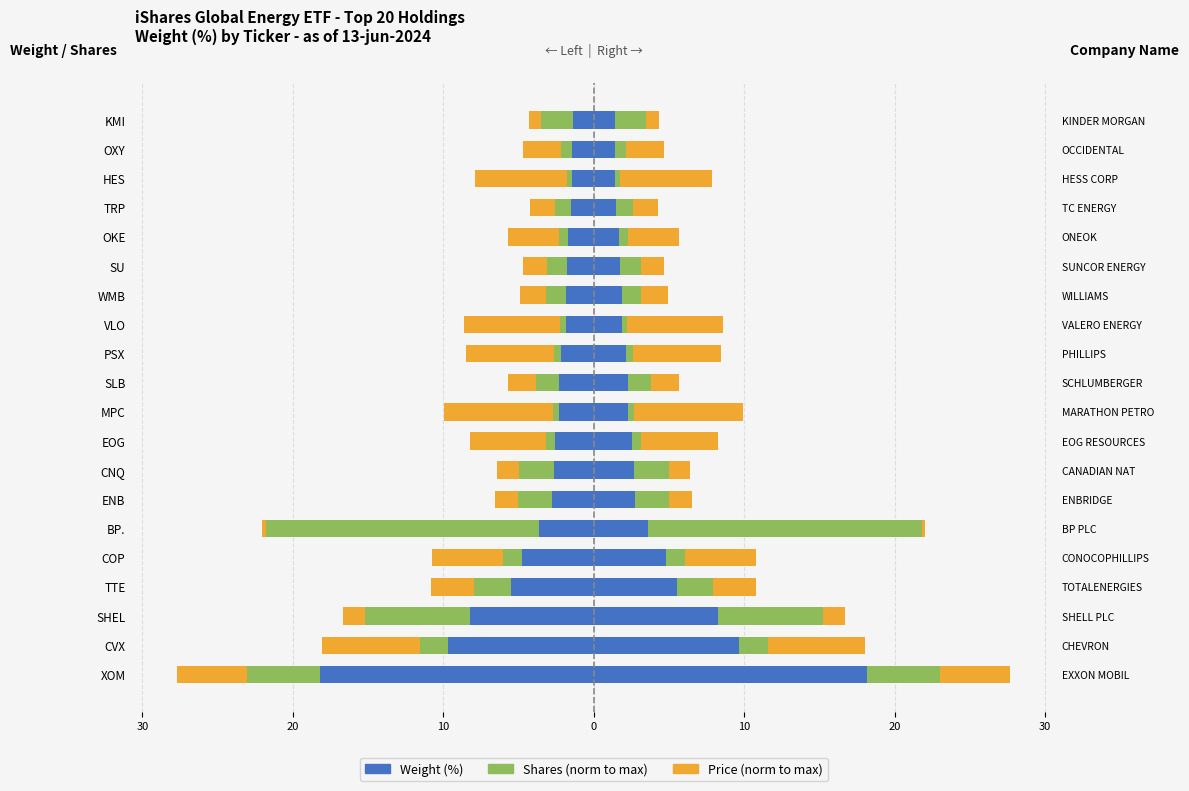

What is the value of the Weight (%) bar at the 4th from the left?

-5.5